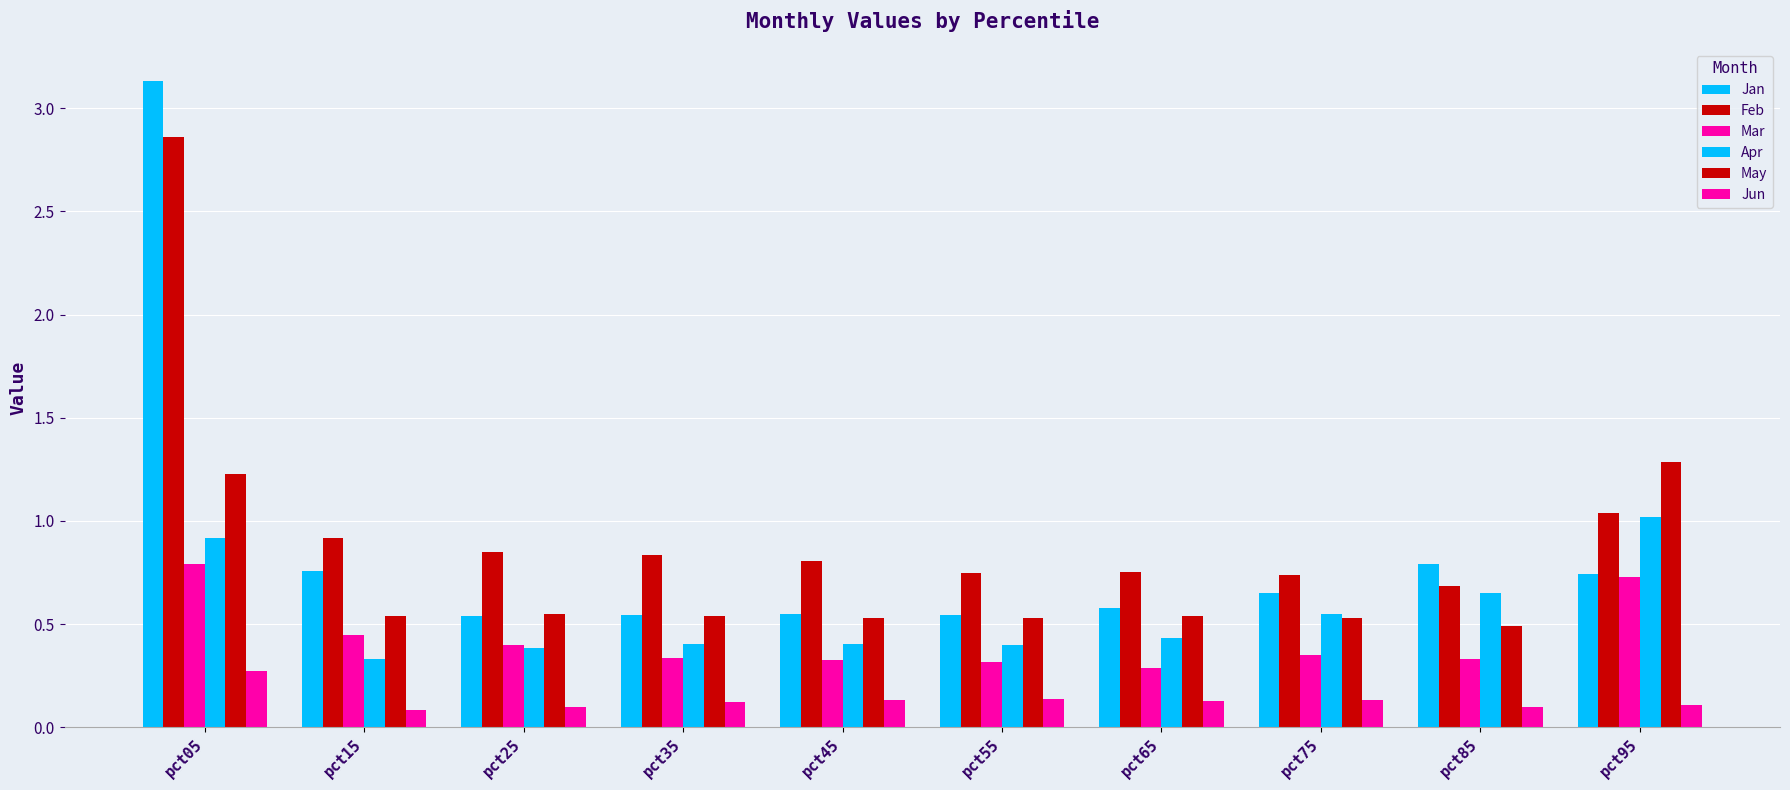

Count the number of data series in this chart.

6